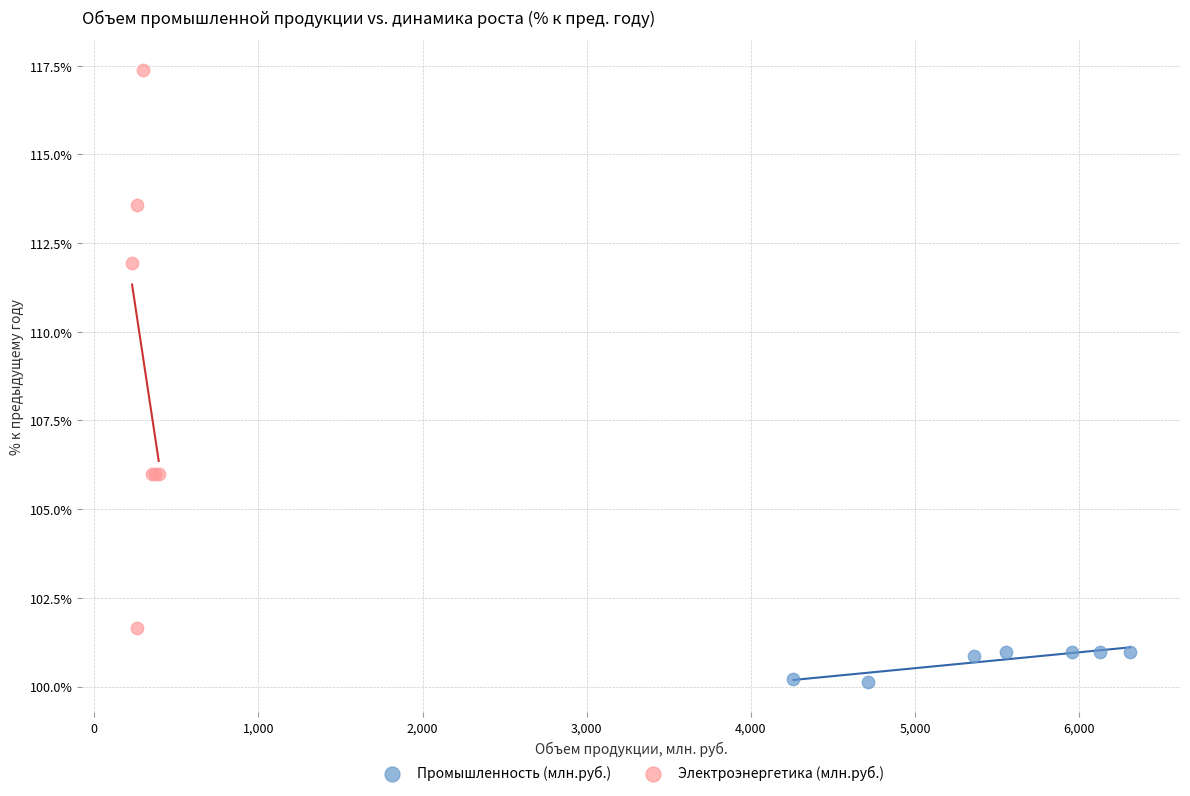

What are all the series names shown in the legend?

Промышленность (млн.руб.), Электроэнергетика (млн.руб.)